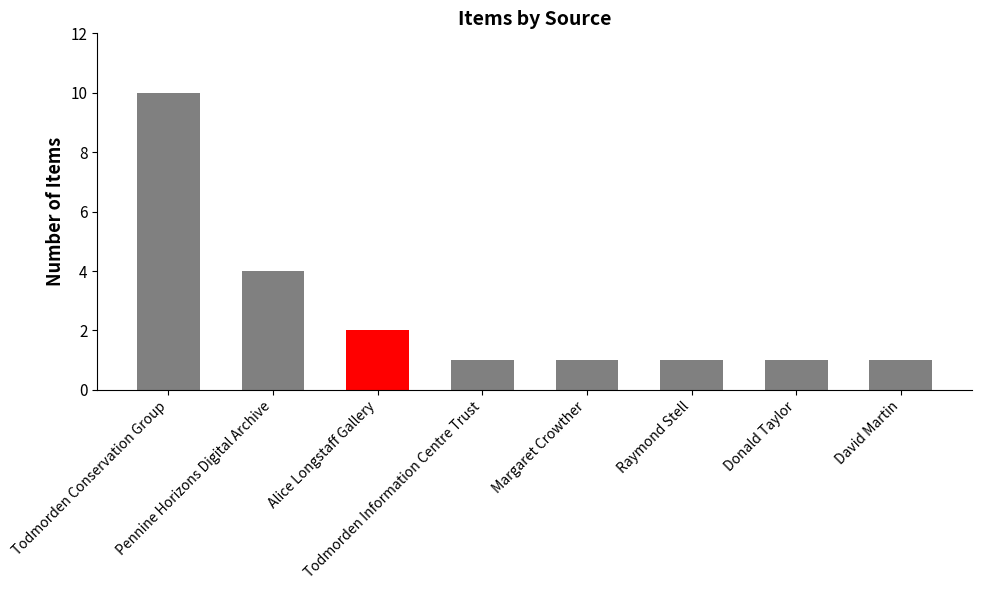

What is the maximum value shown in the chart?

10